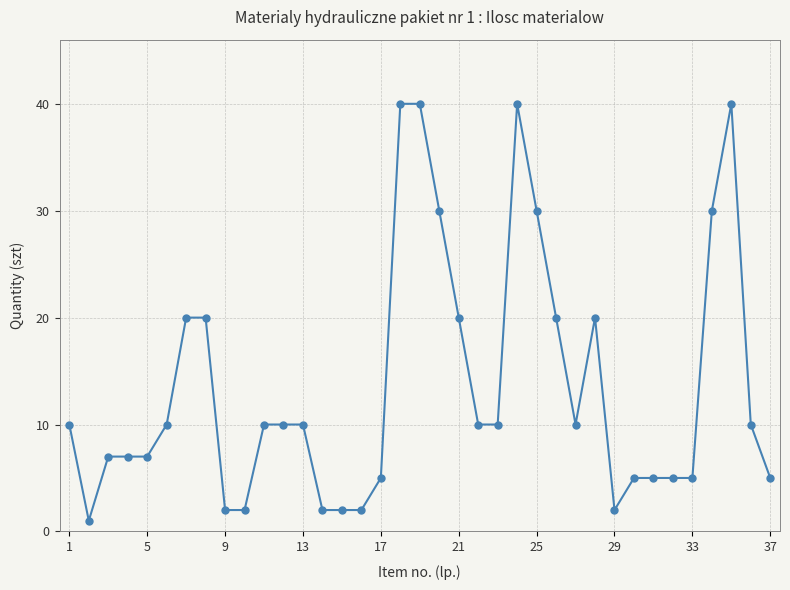

What is the greatest value displayed?

40